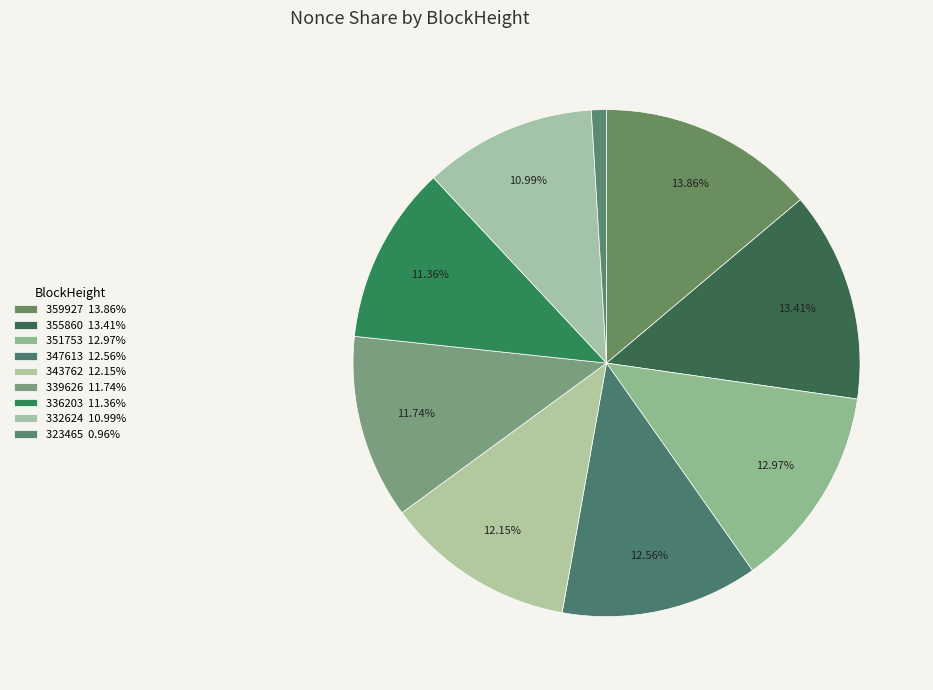

Count the number of slices in the pie.

9